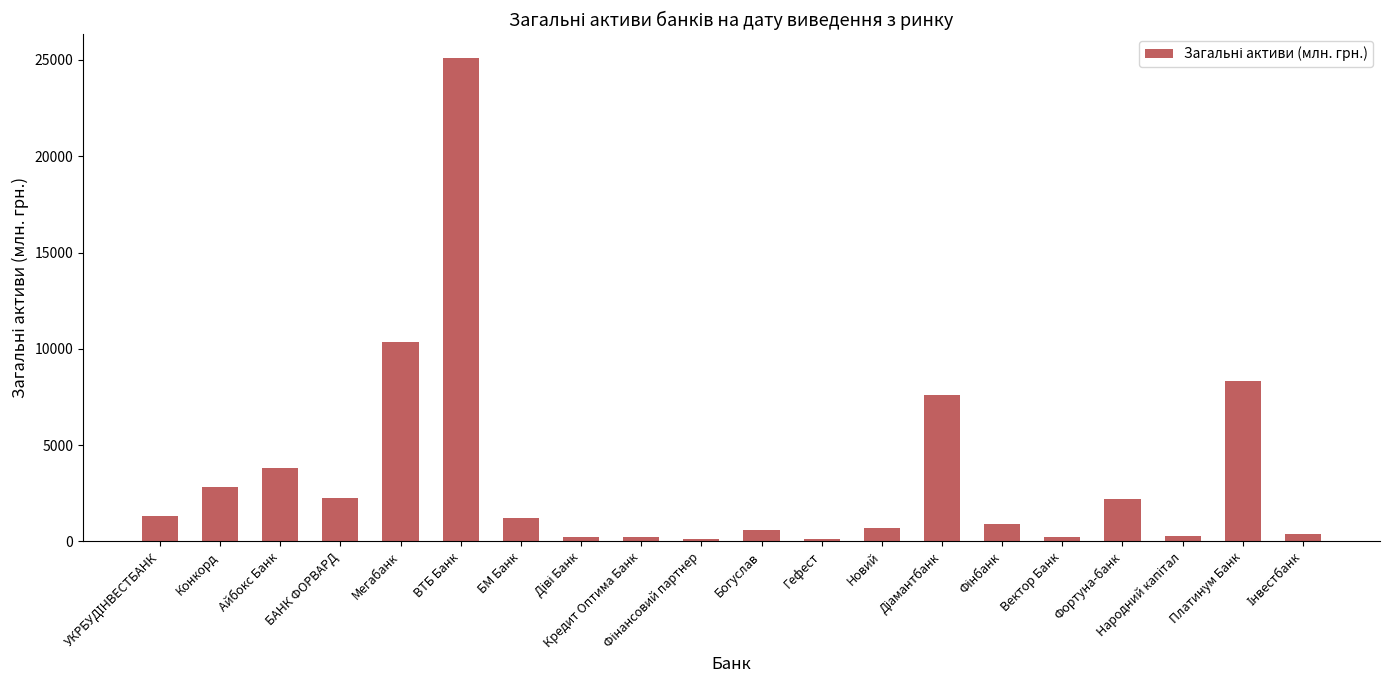

What is the difference between the second highest and minimum values?

10239.6